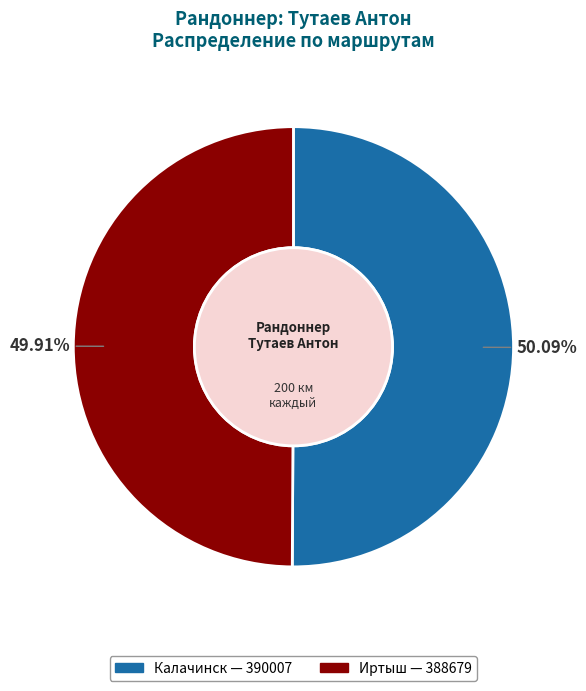

The Иртыш slice represents 41% of the pie. True or false?

False